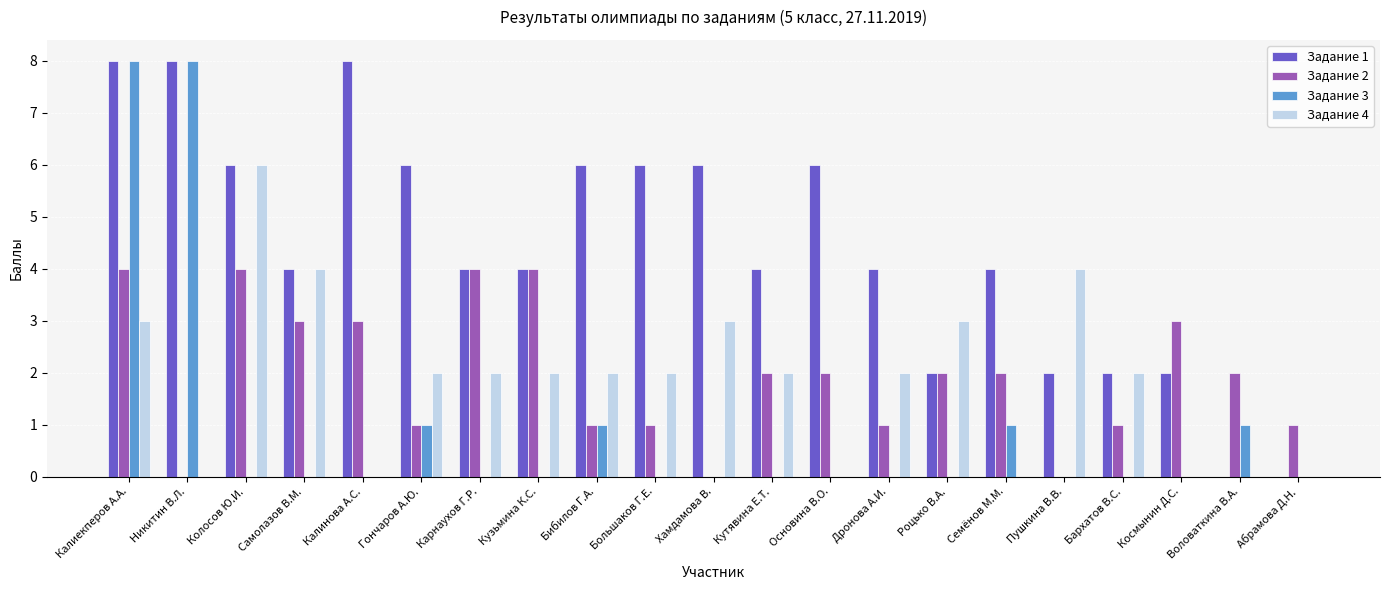

Is it true that Задание 4 equals 4 at Пушкина В.В.?

True